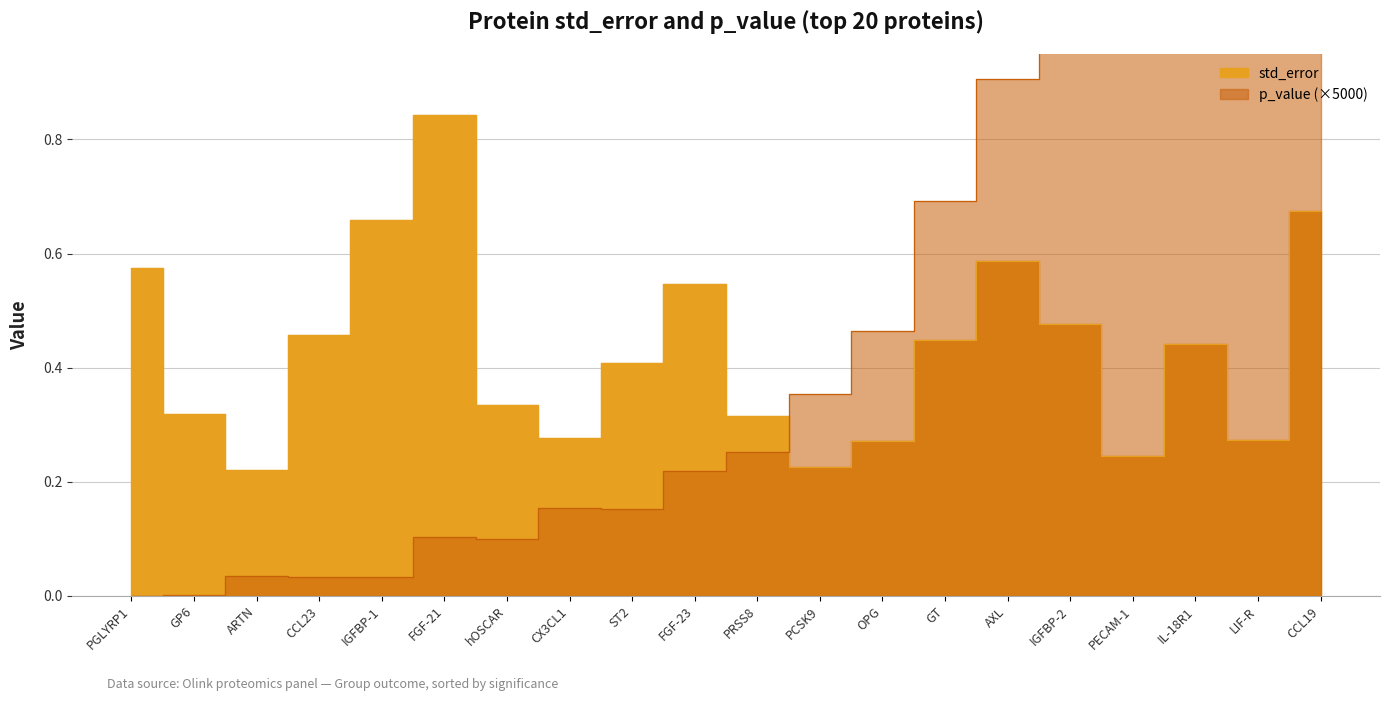

The value at GT is 0.2. True or false?

False